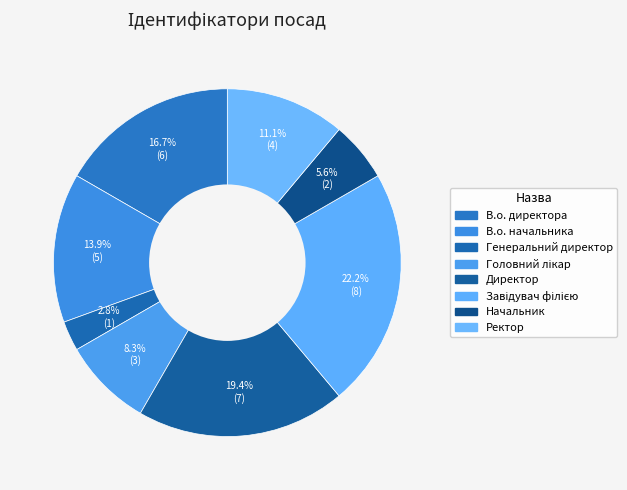

How many slices are in this pie chart?

8